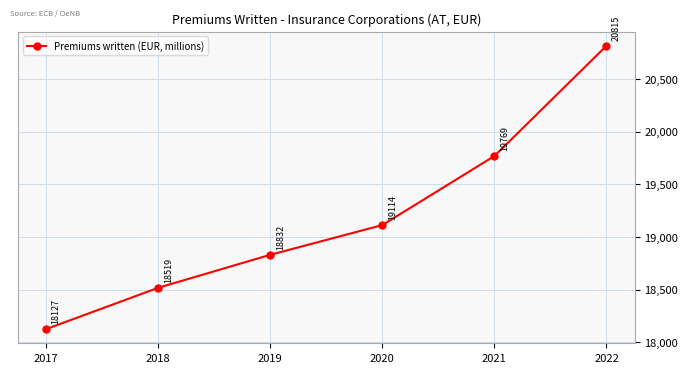

The chart shows a value of 20815 at 2022. True or false?

True